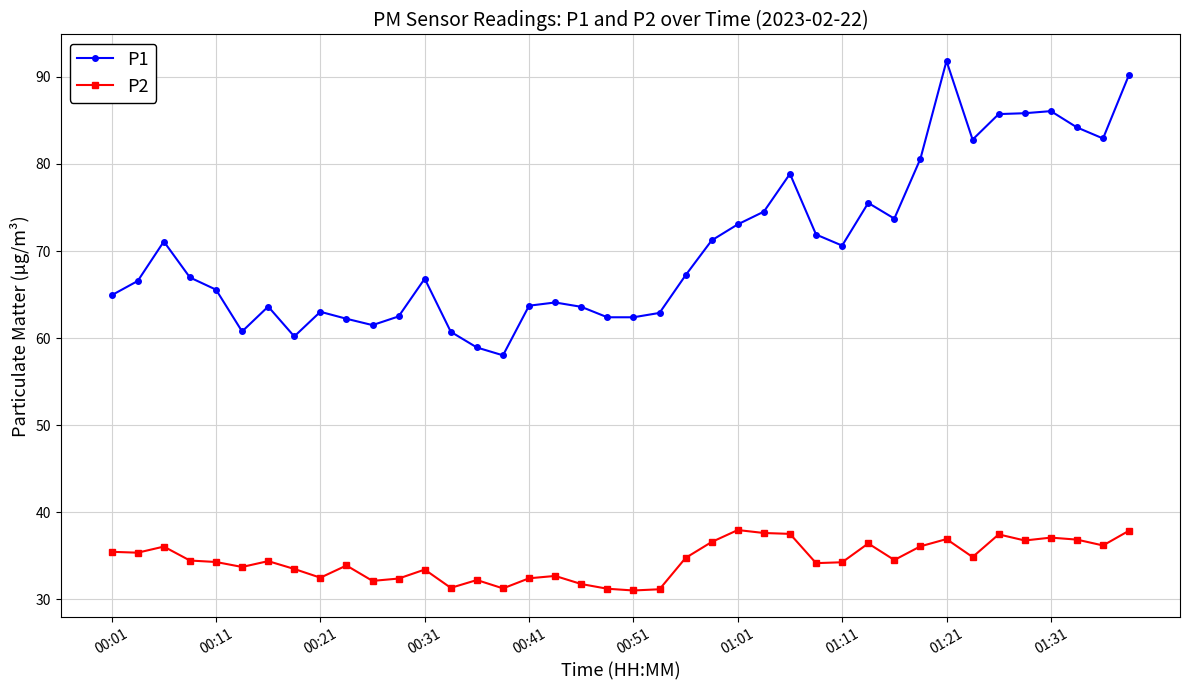

At how many categories does at least one series exceed 56?

40